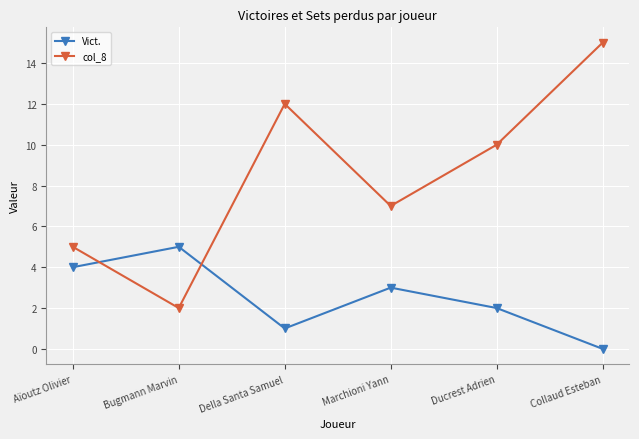

True or false: Vict. has more than 2 interior local peaks.

False